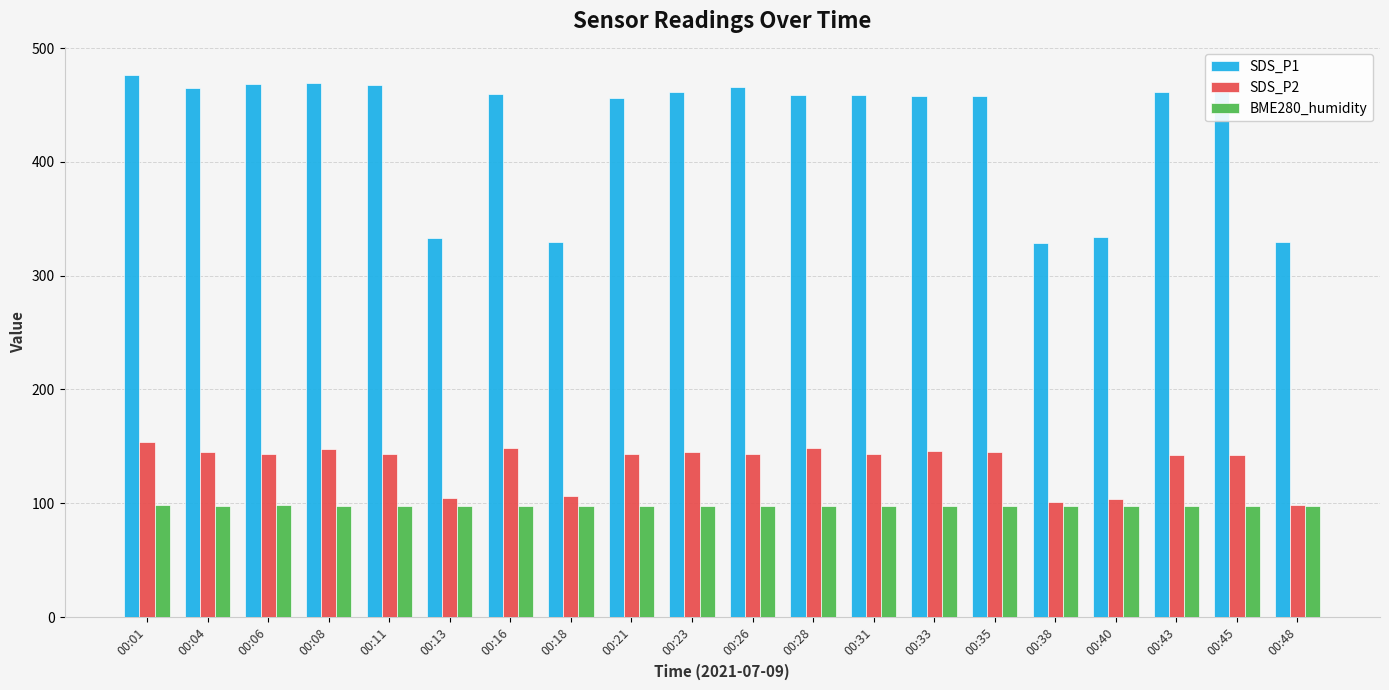

The value of SDS_P1 at 00:33 is 257.7. True or false?

False